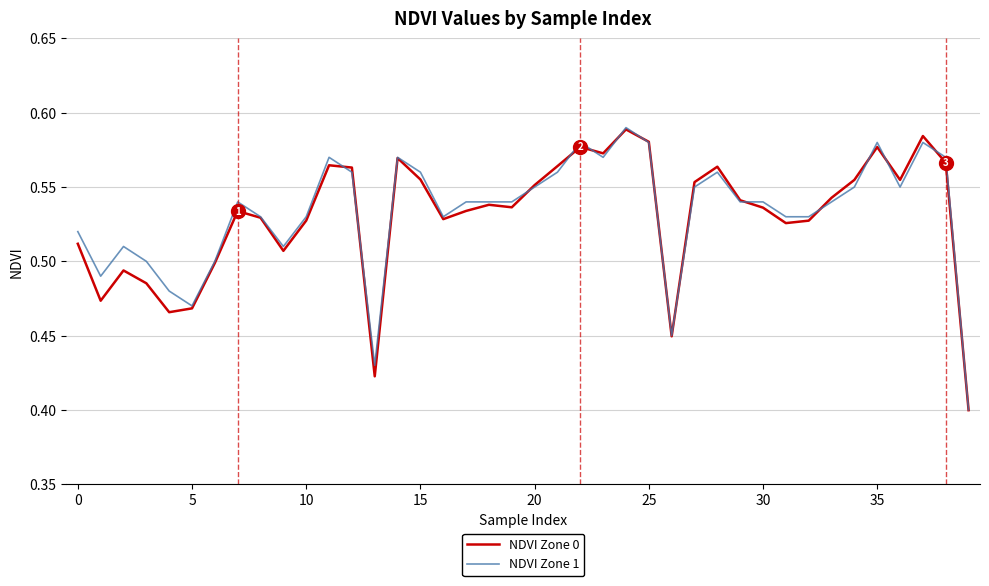

Does the chart have visible grid lines?

Yes